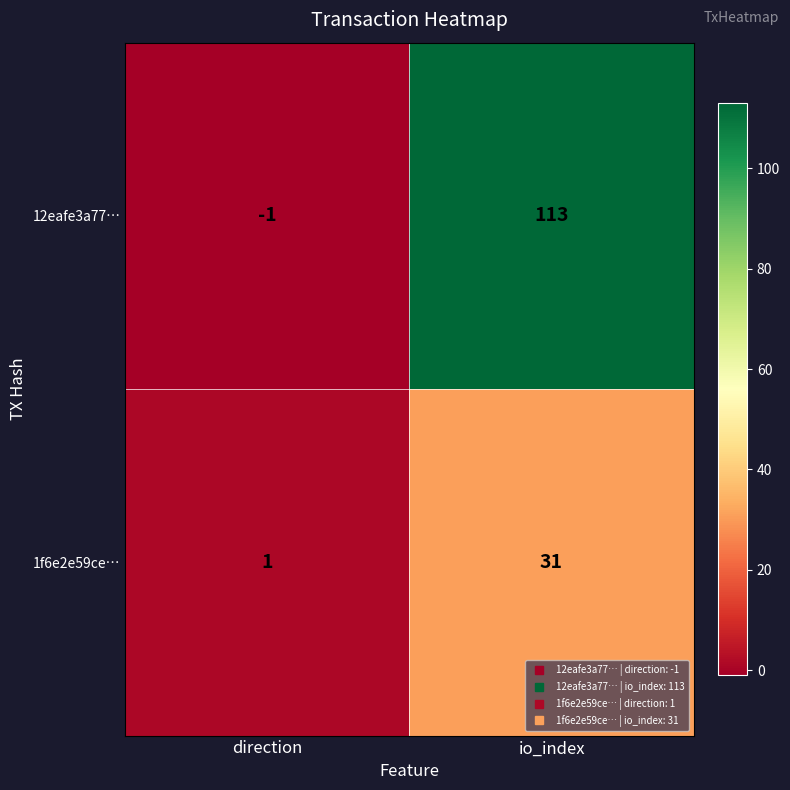

How many categories are shown in the chart?

2